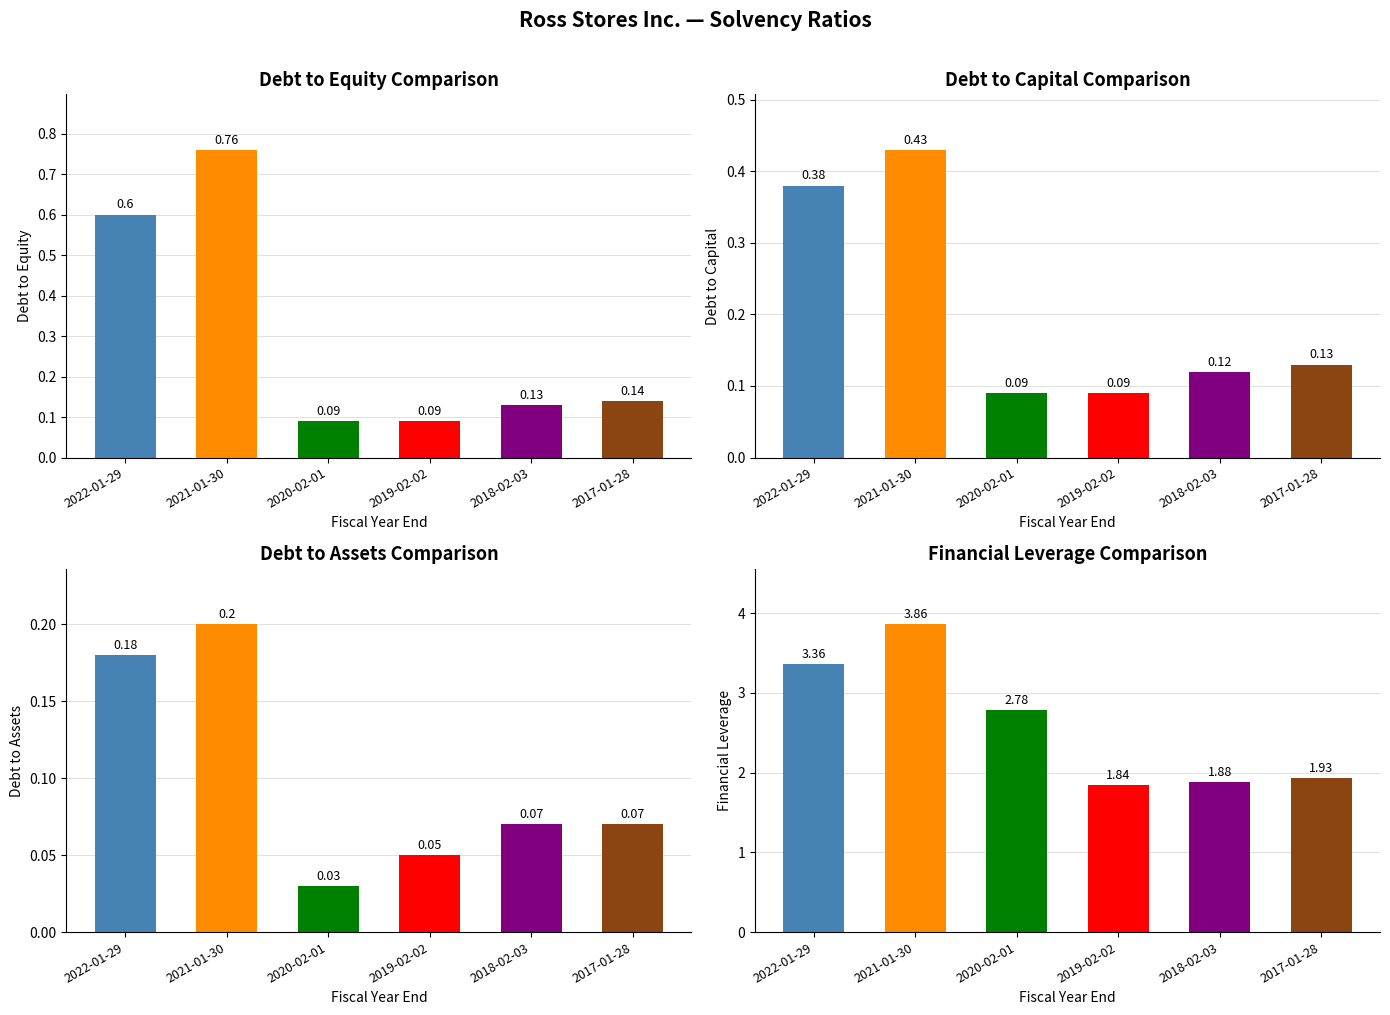

True or false: Debt to capital has a value of 0.1 at 2017-01-28.

True